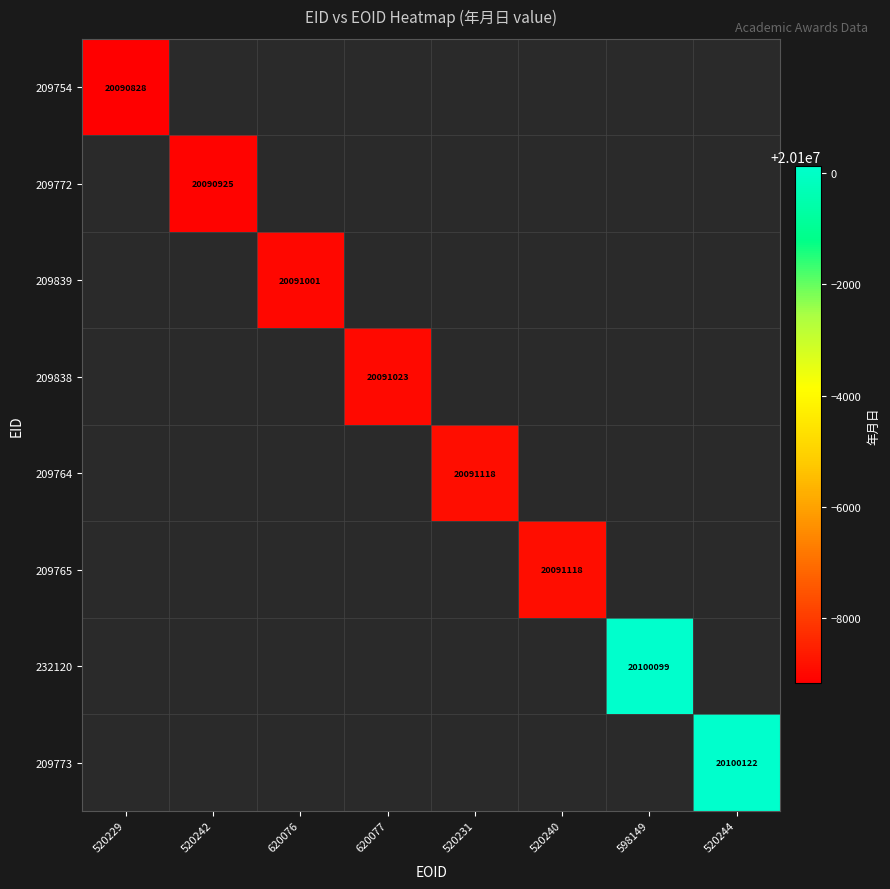

Is it true that 209838 equals 20091023 at 620077?

True